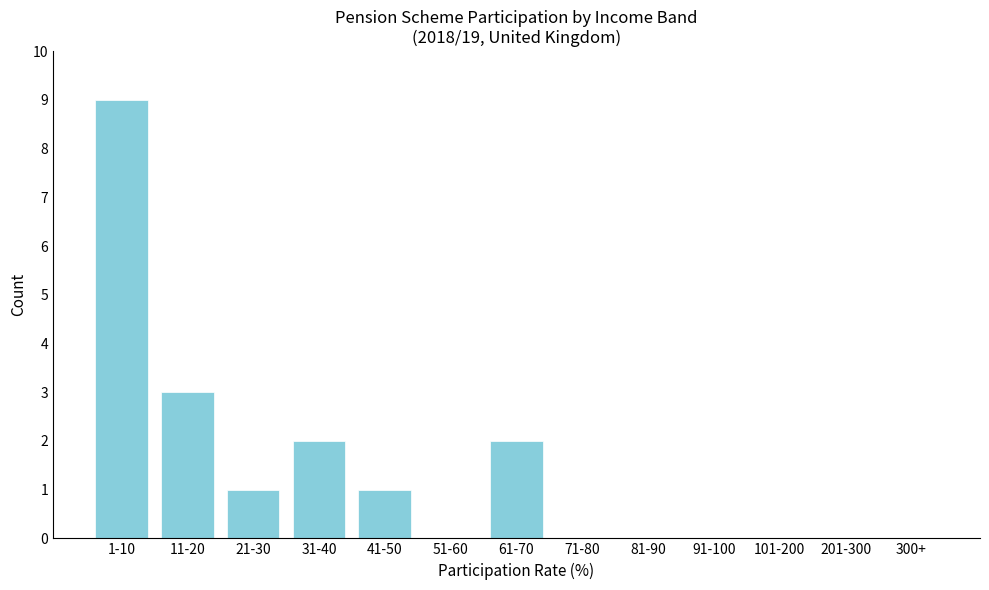

Reading left to right, list all the values displayed in this chart.

1-10=9	11-20=3	21-30=1	31-40=2	41-50=1	51-60=0	61-70=2	71-80=0	81-90=0	91-100=0	101-200=0	201-300=0	300+=0